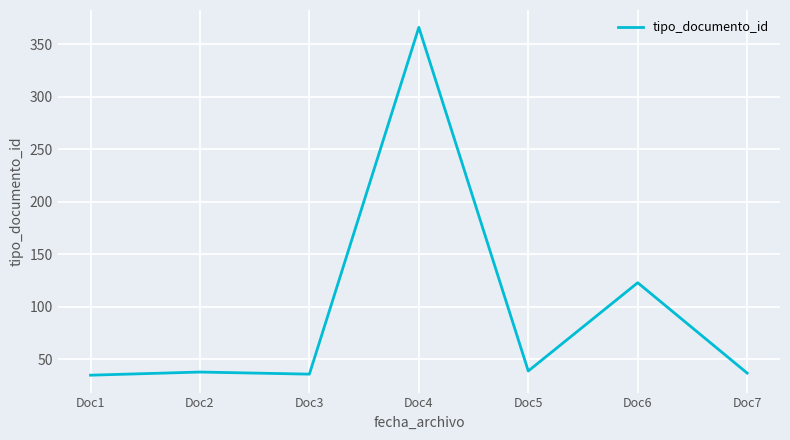

Which category has the highest value across all series?

Doc4